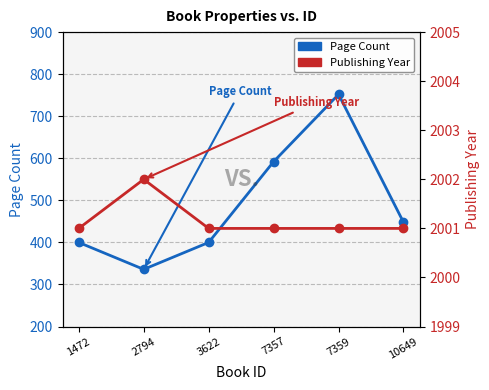

Between 1472 and 7357, which series saw the biggest shift?

pageCount